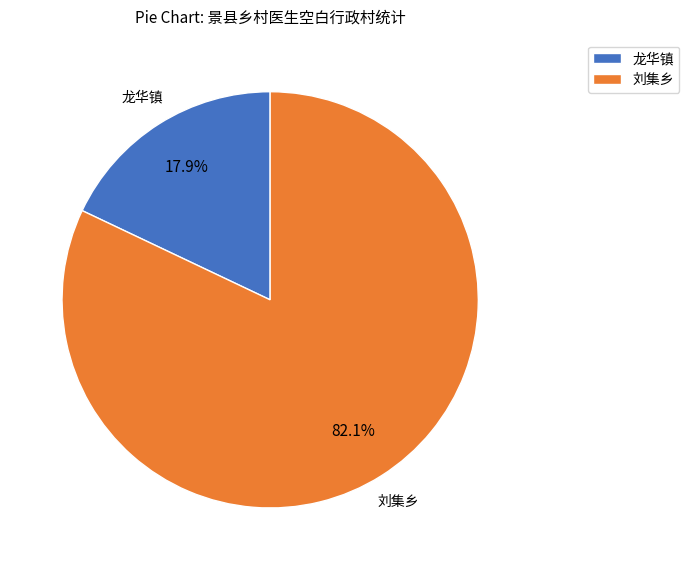

Approximately how many times larger is the value at 龙华镇 compared to 刘集乡?

0.2